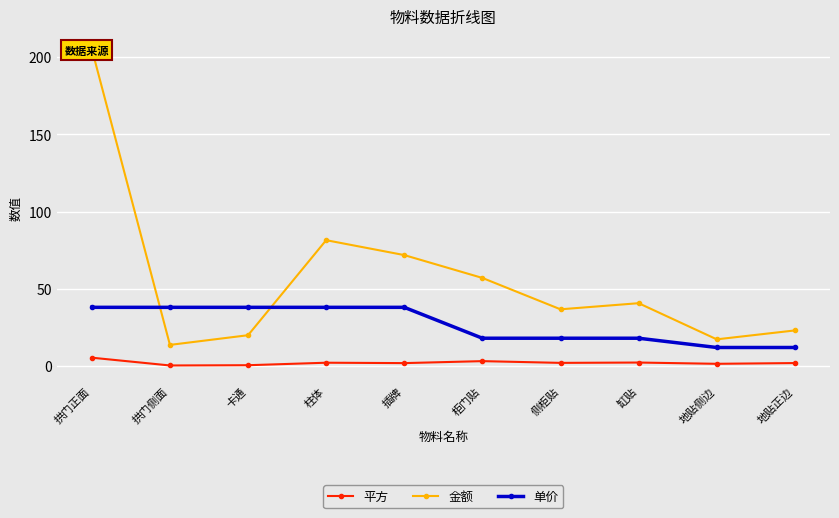

Where is the first local maximum for 平方?

柱体